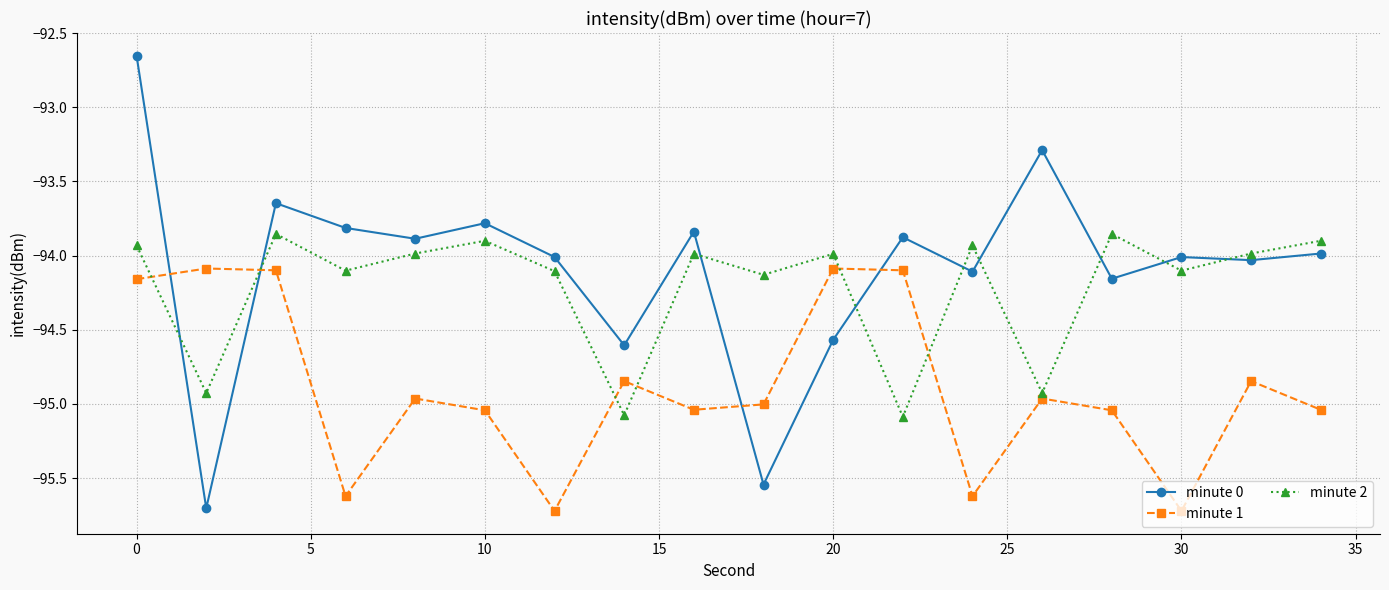

True or false: minute 1 and minute 2 cross at least once.

True